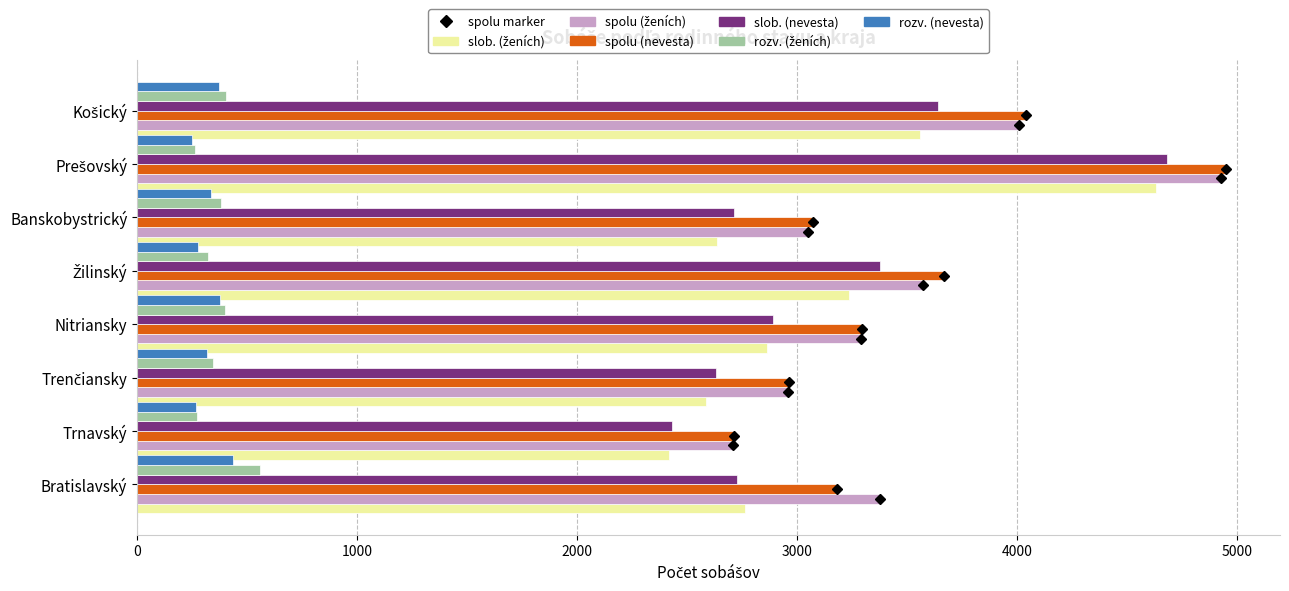

What is the greatest value displayed?

4947